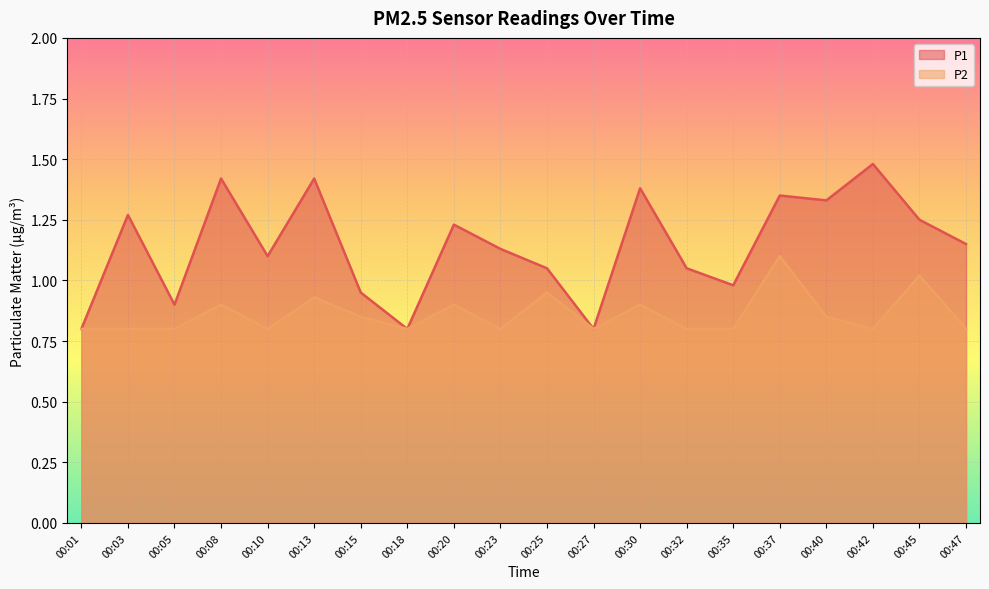

How many lines are shown in the chart?

2